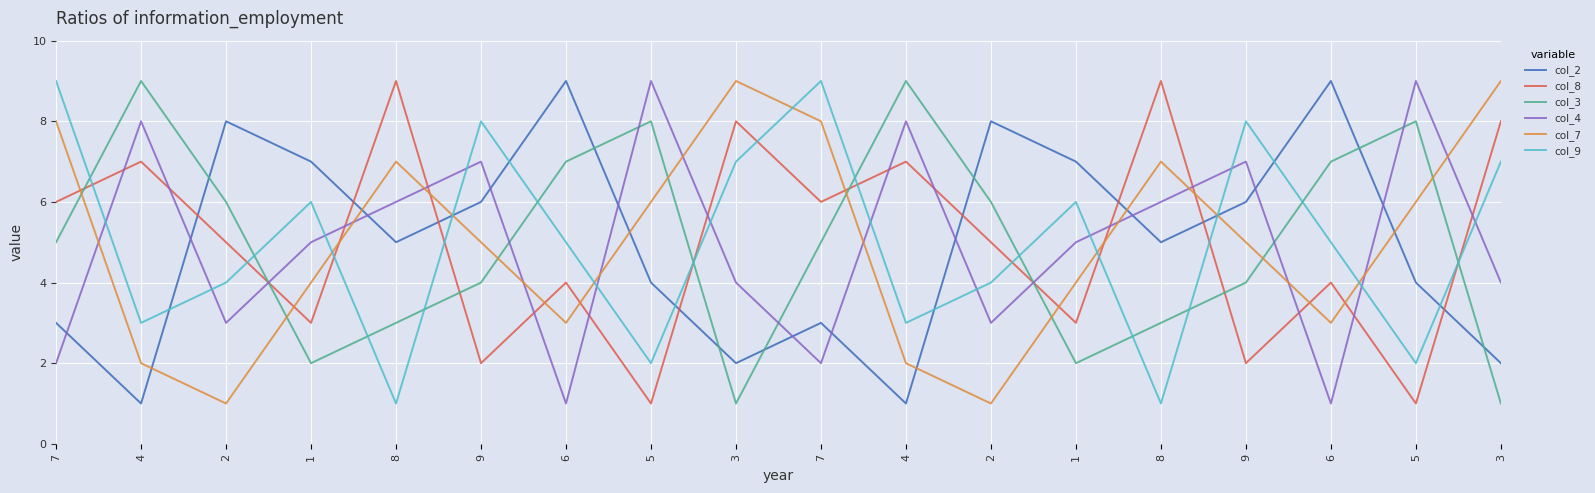

At which category is the sum across all series the highest?

7